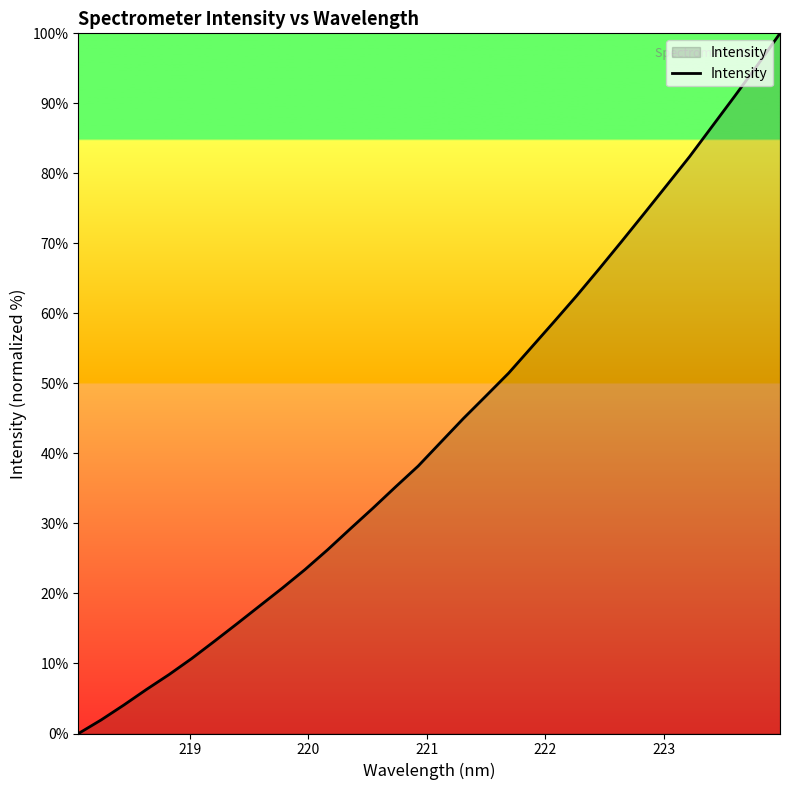

Reading right to left, list all the values displayed in this chart.

100.0	95.4	91.0	86.7	82.4	78.3	74.3	70.3	66.4	62.5	58.8	55.1	51.5	48.2	45.0	41.6	38.2	35.2	32.2	29.2	26.2	23.4	20.8	18.2	15.7	13.2	10.7	8.4	6.3	4.1	1.9	0.0